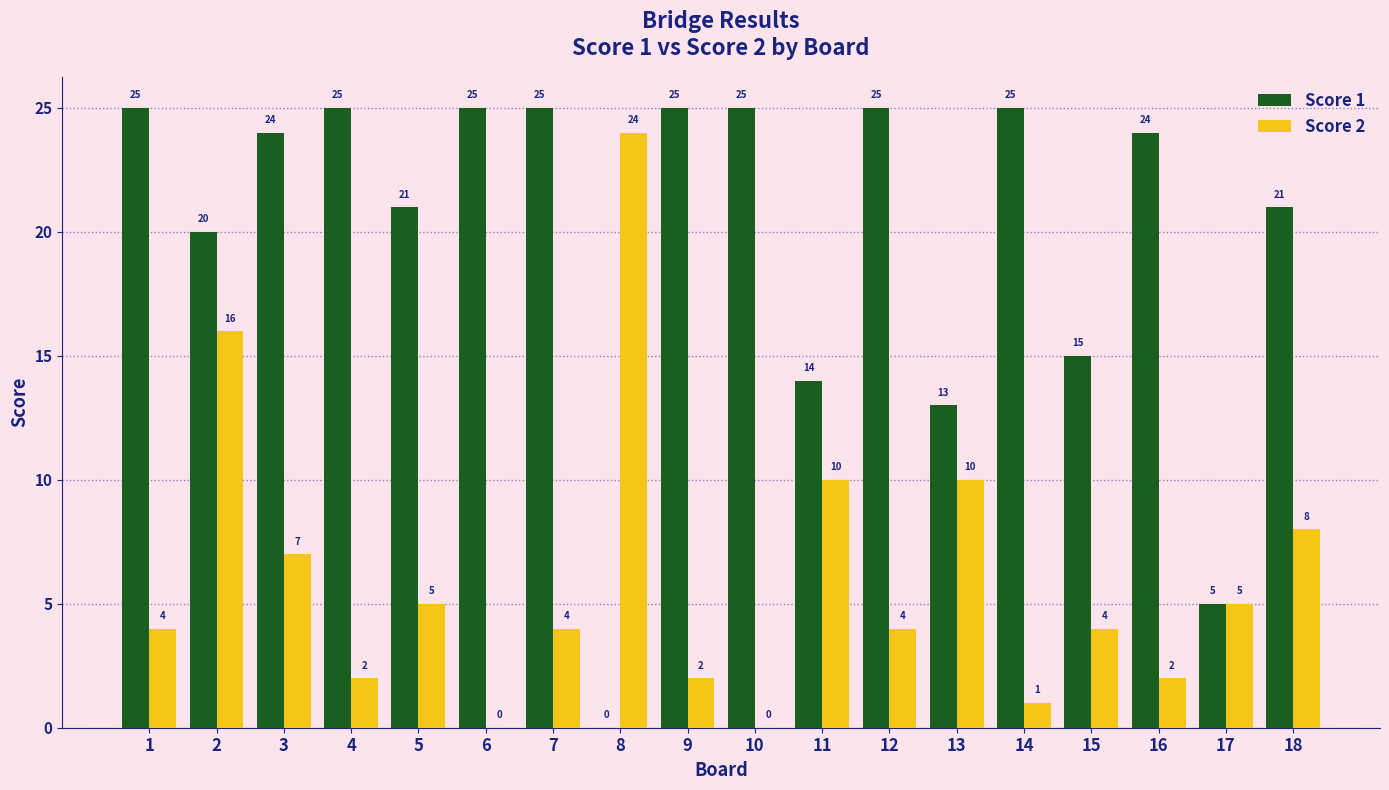

At which label does Score 1 first exceed 24?

1